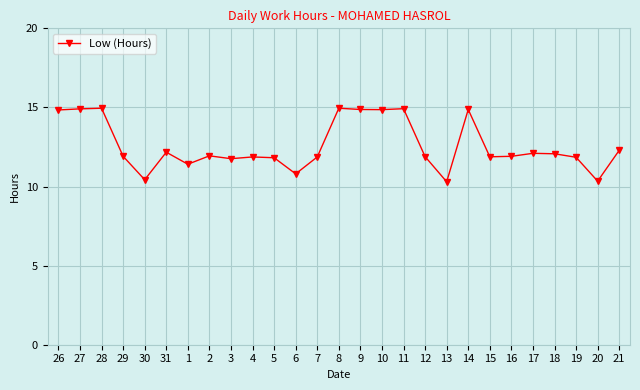

How many lines are shown in the chart?

1